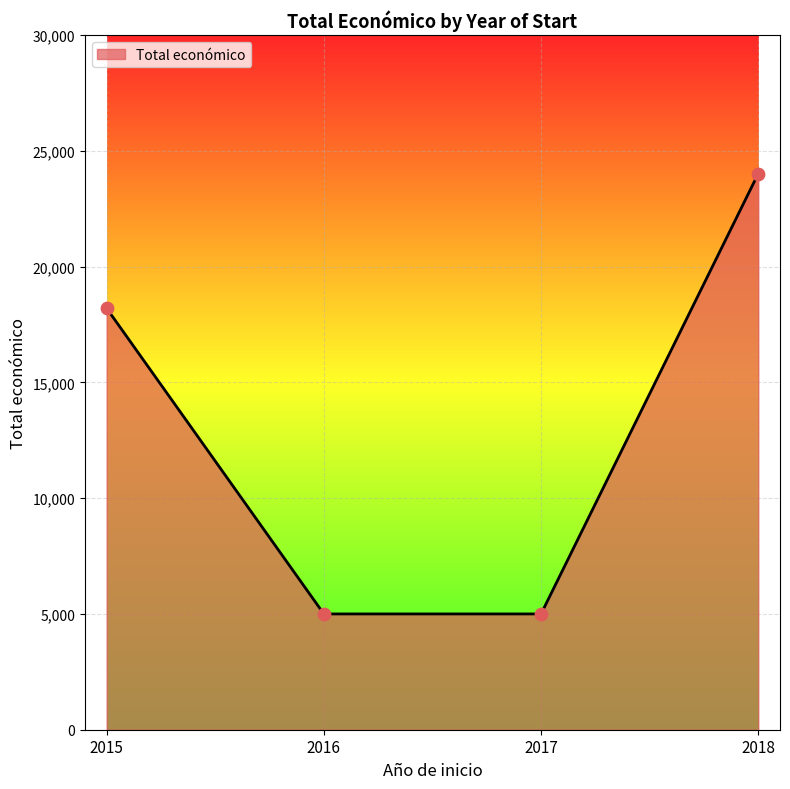

What is the change in value from 2017 to 2018?

+19017